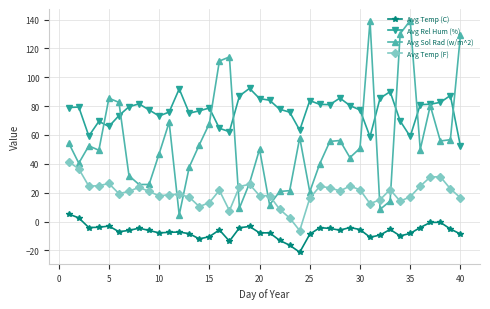

What is the difference between the maximum and minimum values in the Avg Temp (C) series?

26.5